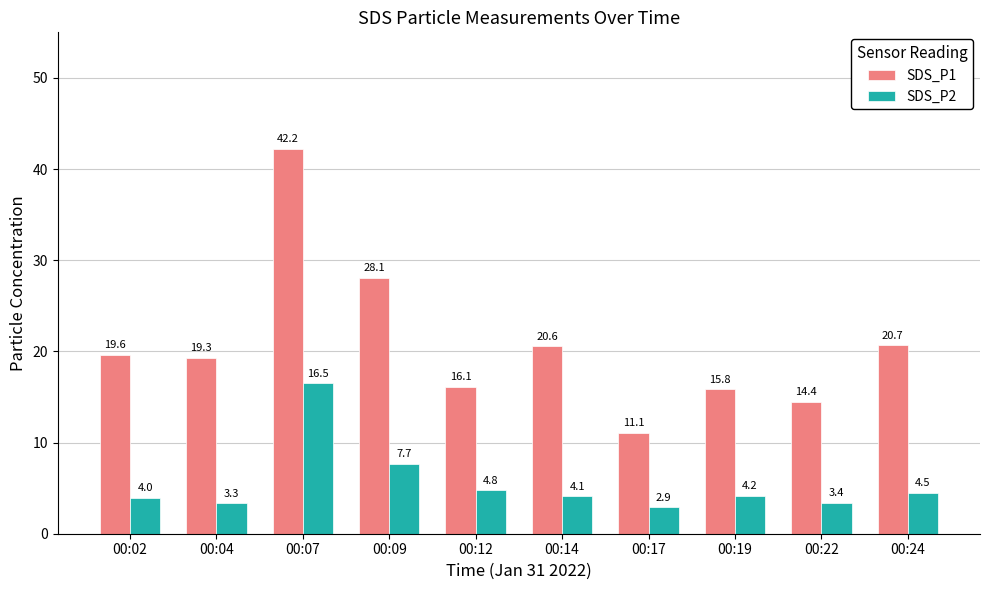

How many bars are there in total?

20